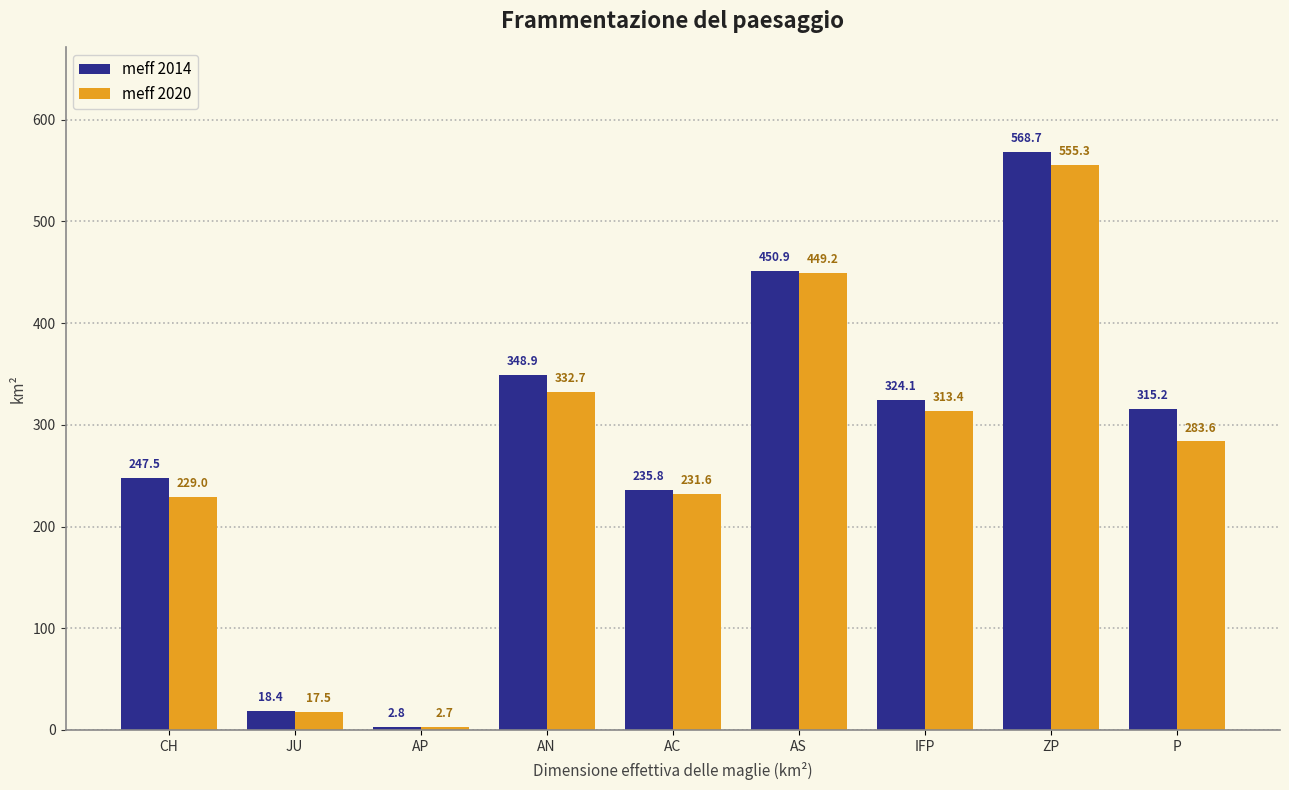

What is the spread (max minus min) of values at AC?

4.2